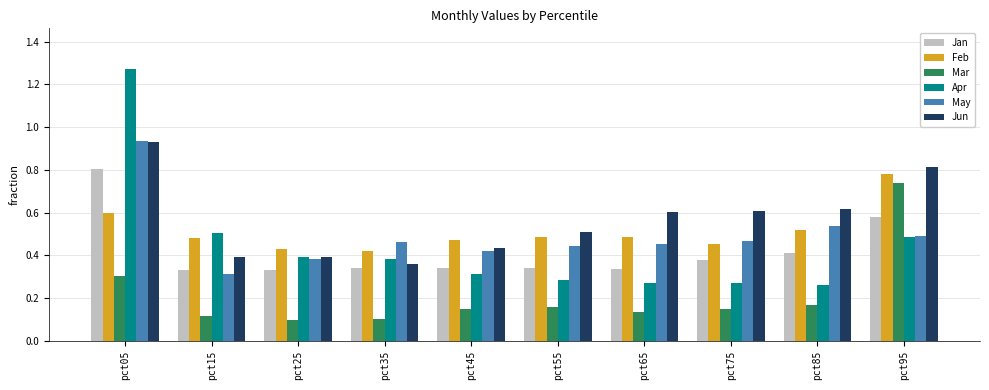

At which category does the chart reach its peak across all series?

pct05